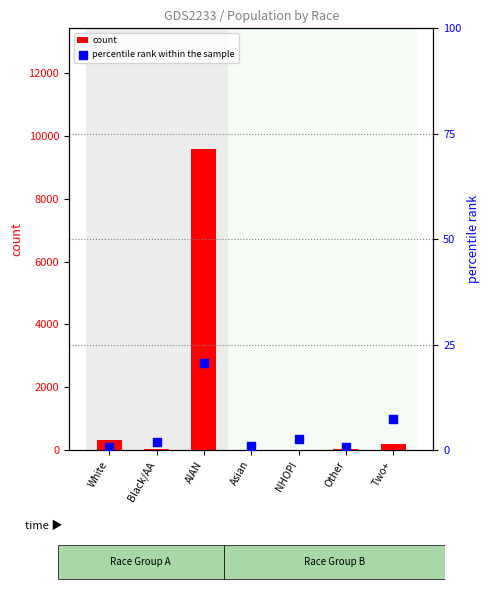

Which series has the largest Y range (max minus min)?

count